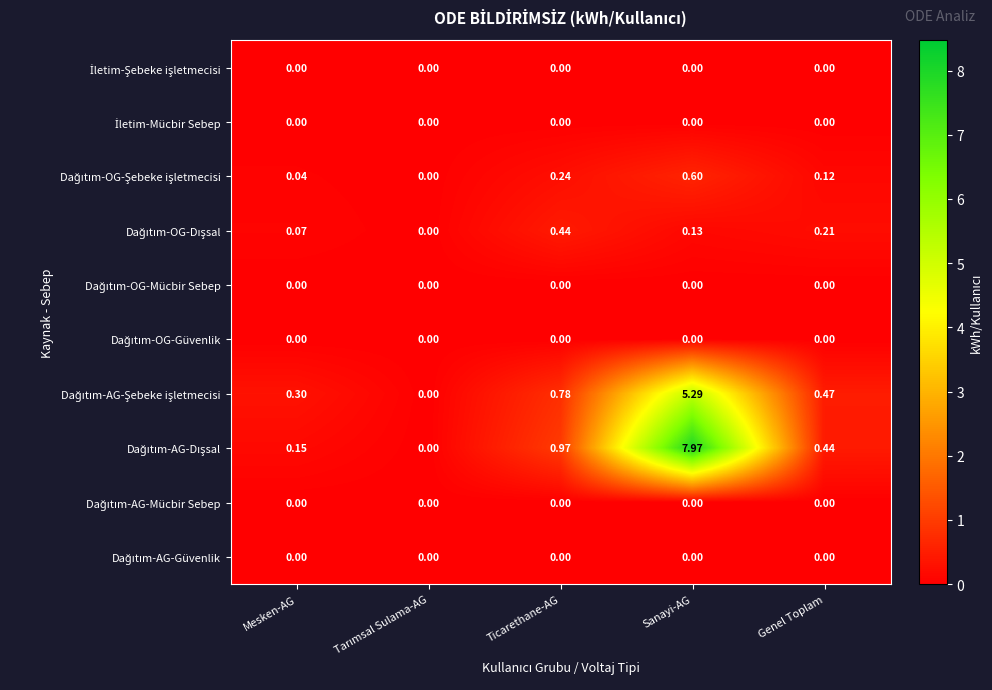

At which category is the sum across all series the highest?

Sanayi-AG